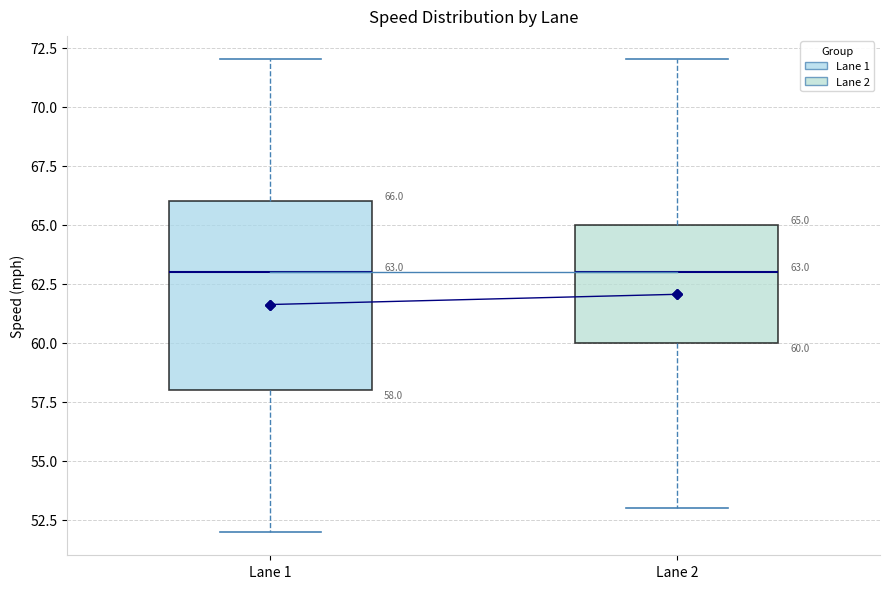

Comparing the boxes themselves (not the whiskers), which one is the tallest?

Lane 1